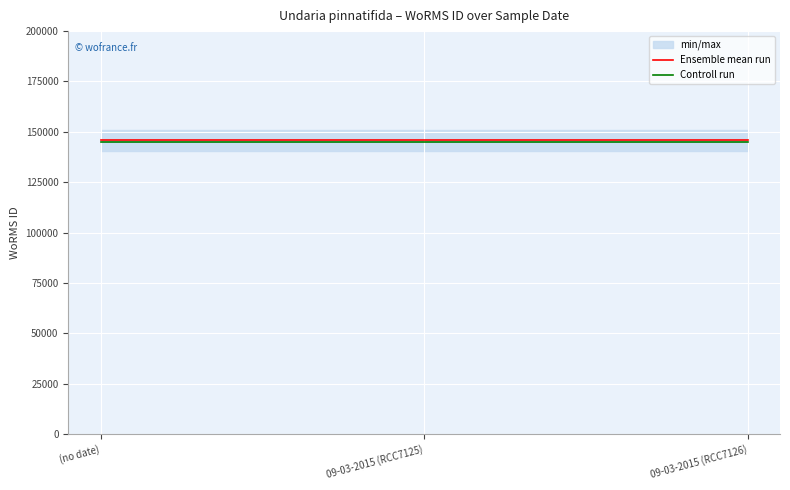

List the series in order of their overall mean, highest first.

Ensemble mean run, Controll run